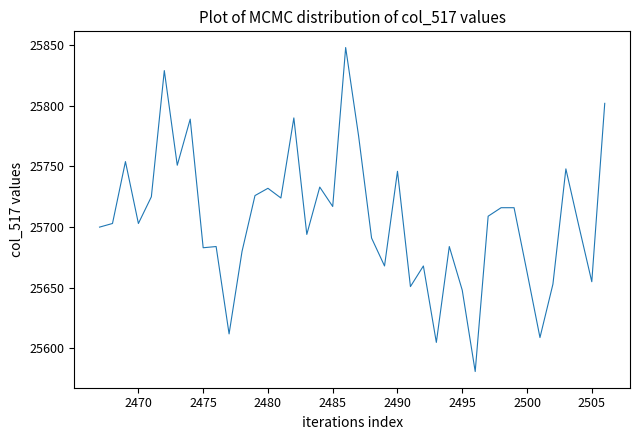

What is the average value?

25707